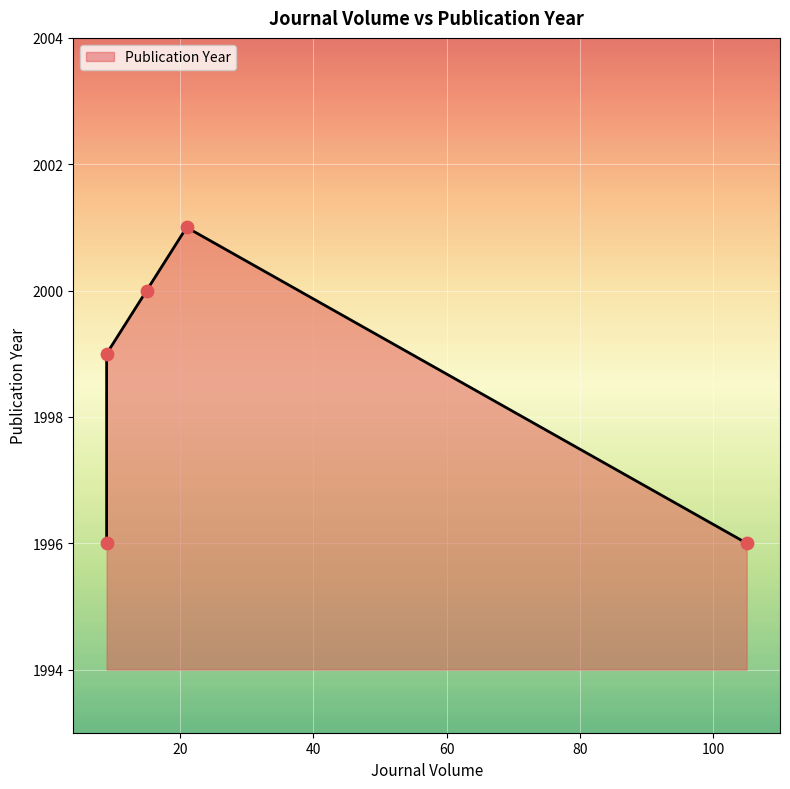

What is the change in value from 9 to 21?

+5